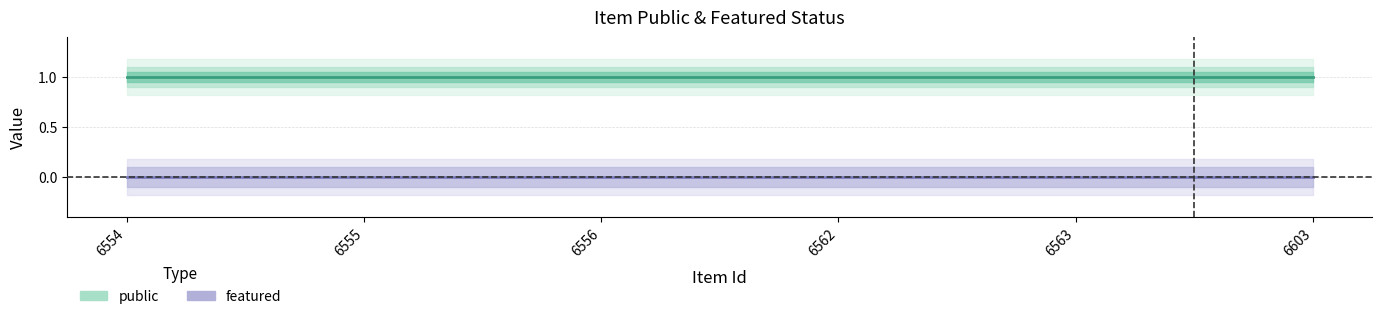

Rank the series by their maximum value, from highest to lowest.

public, featured